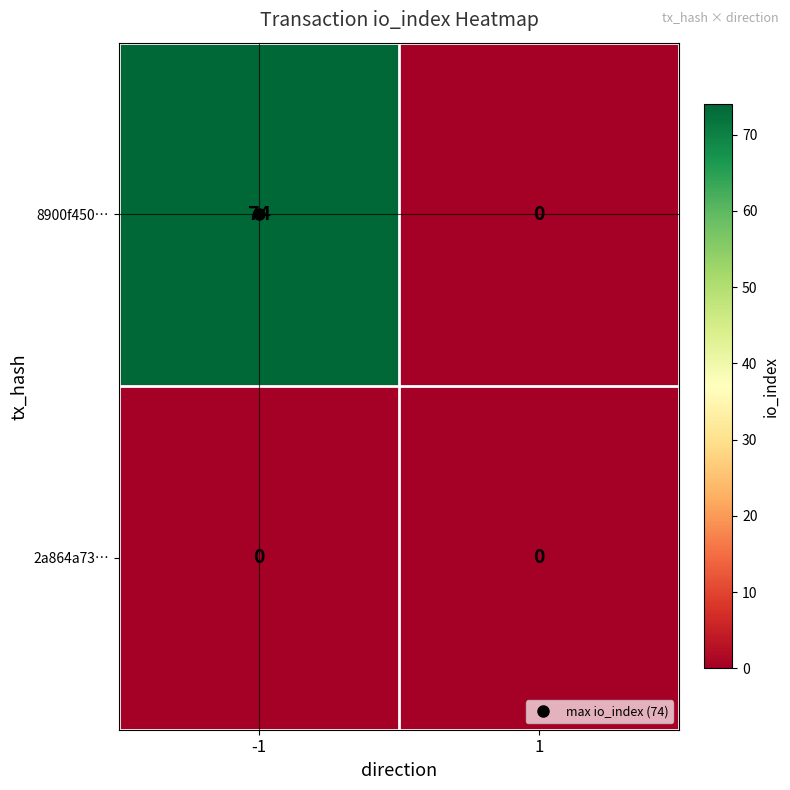

Which series has the widest spread of values?

8900f450…